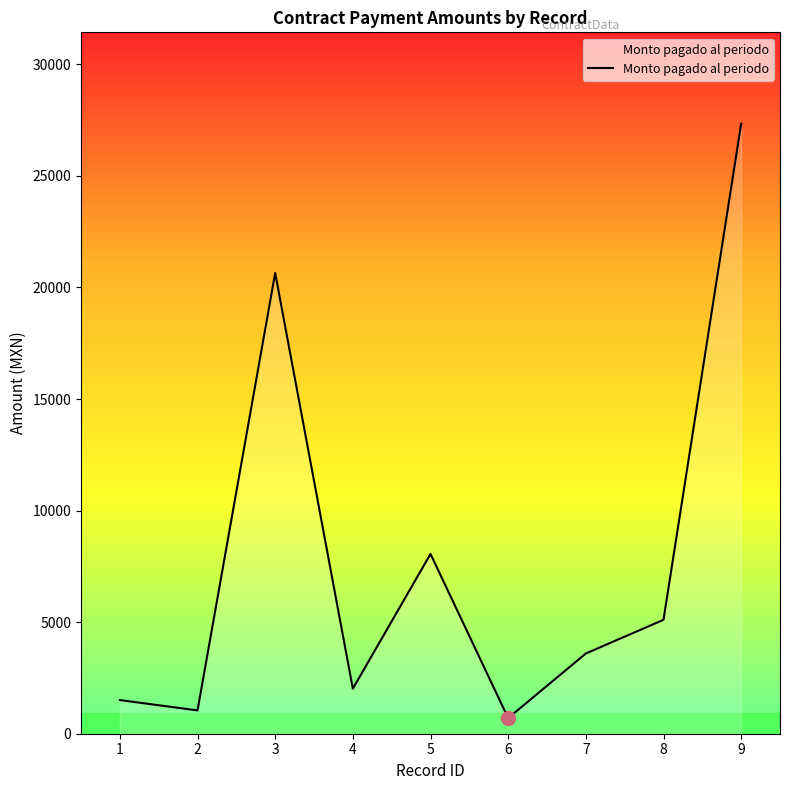

Reading left to right, transcribe all the data shown in this chart.

1=1508.0	2=1044.0	3=20648.0	4=2018.4	5=8056.2	6=700.4	7=3596.0	8=5104.0	9=27334.2